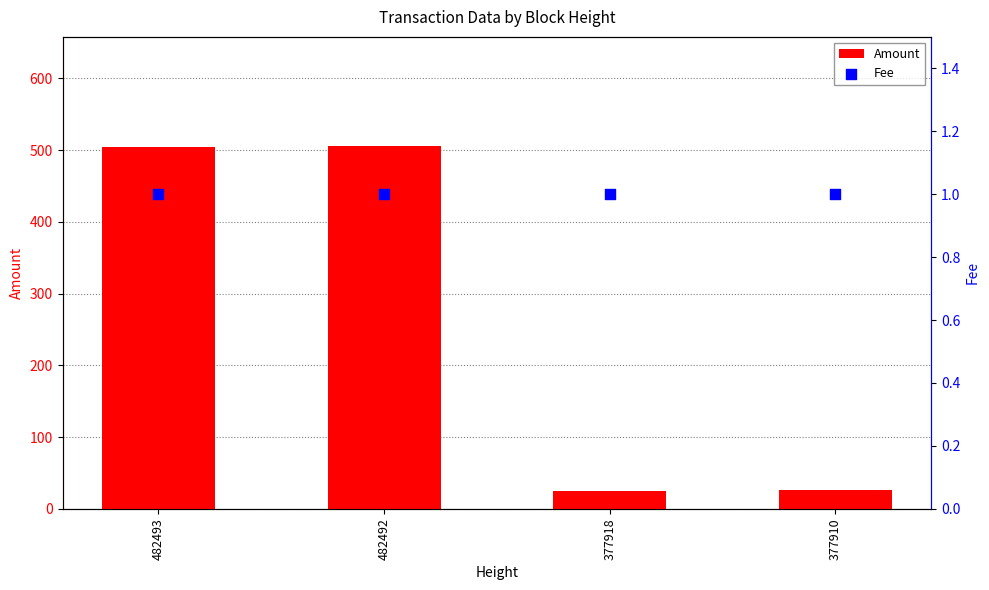

At how many categories does at least one series exceed 261?

2